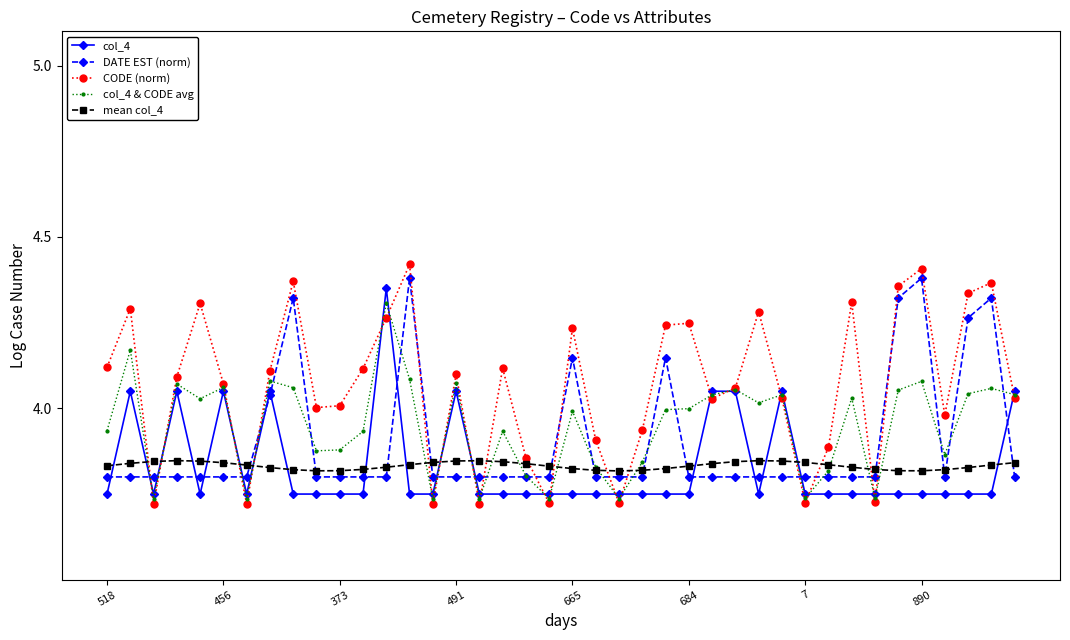

Which series has the widest spread of values?

CODE (norm)